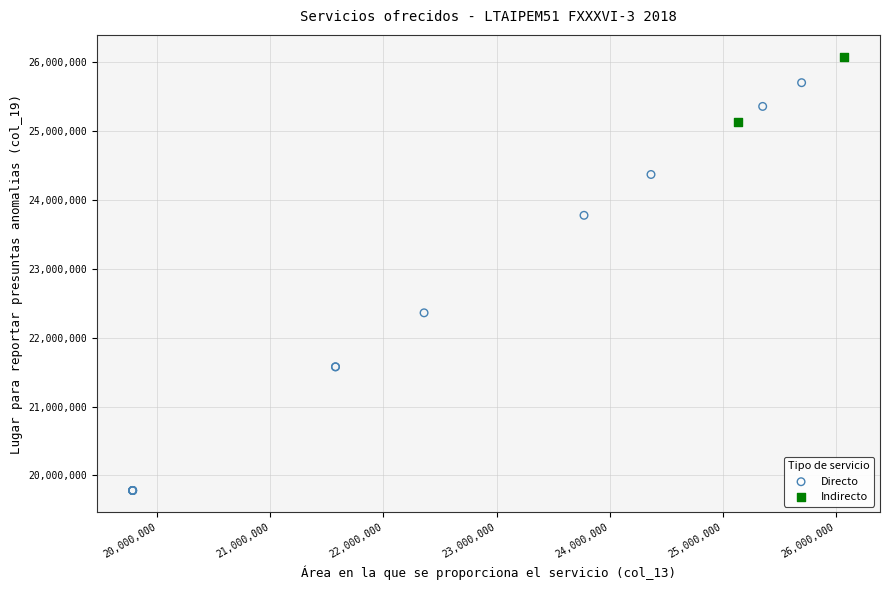

What are all the series names shown in the legend?

Directo, Indirecto